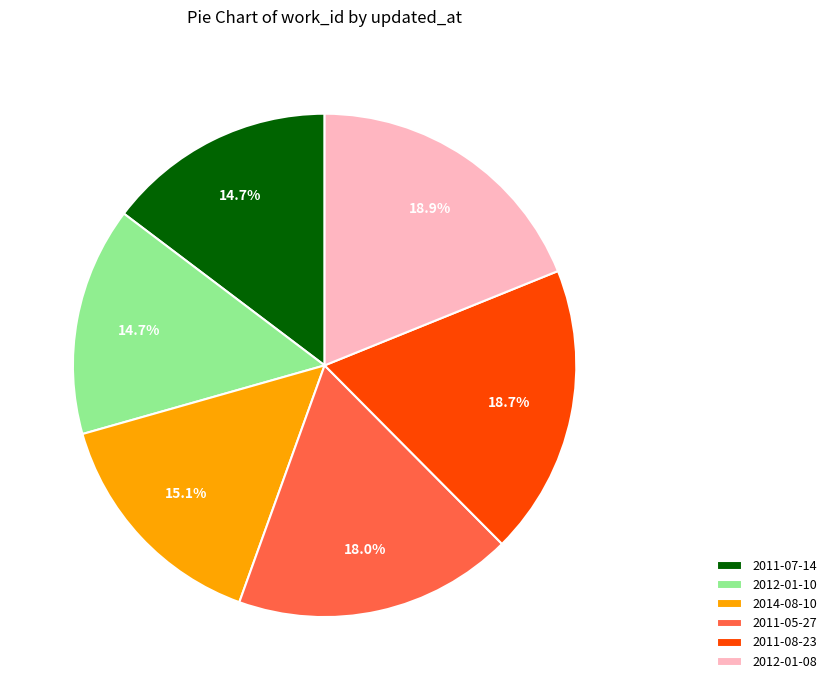

Is the sum of 2012-01-10 and 2012-01-08 greater than half?

No